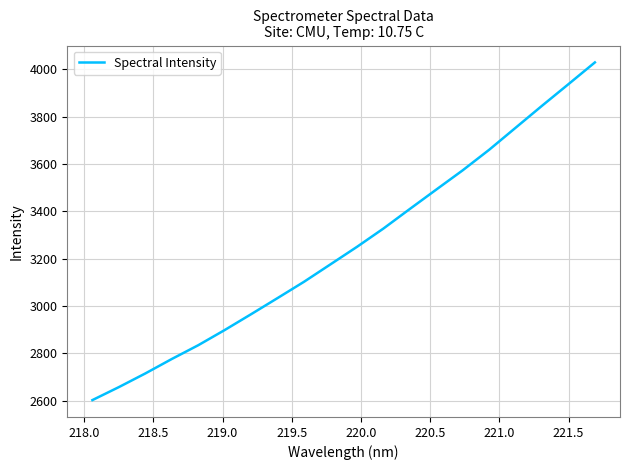

What is the smallest value displayed?

2602.1